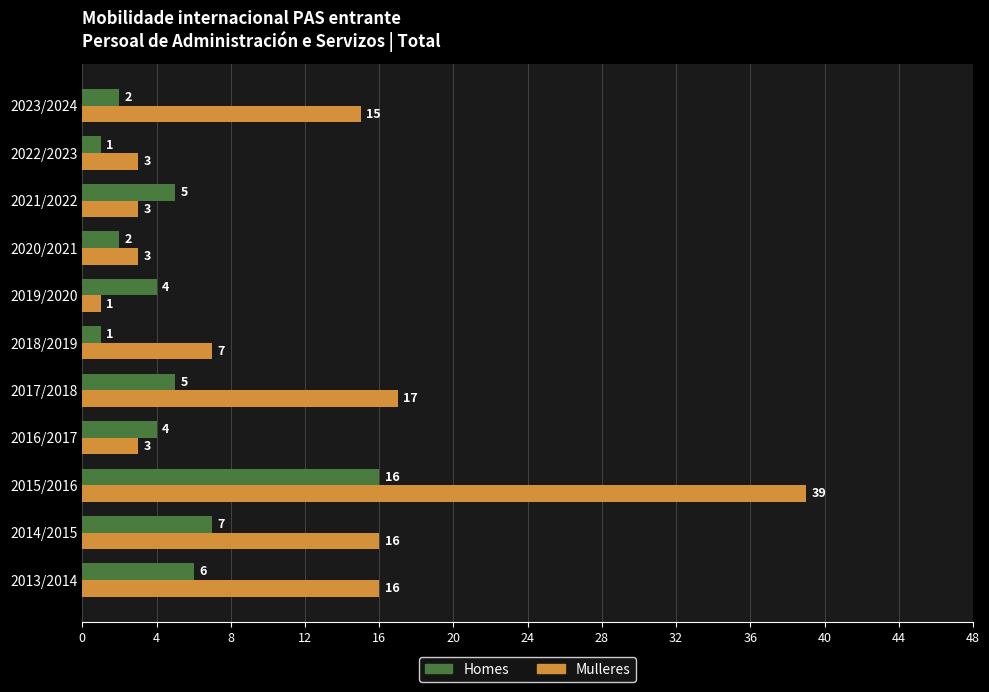

True or false: Homes has a value of 4 at 2019/2020.

True